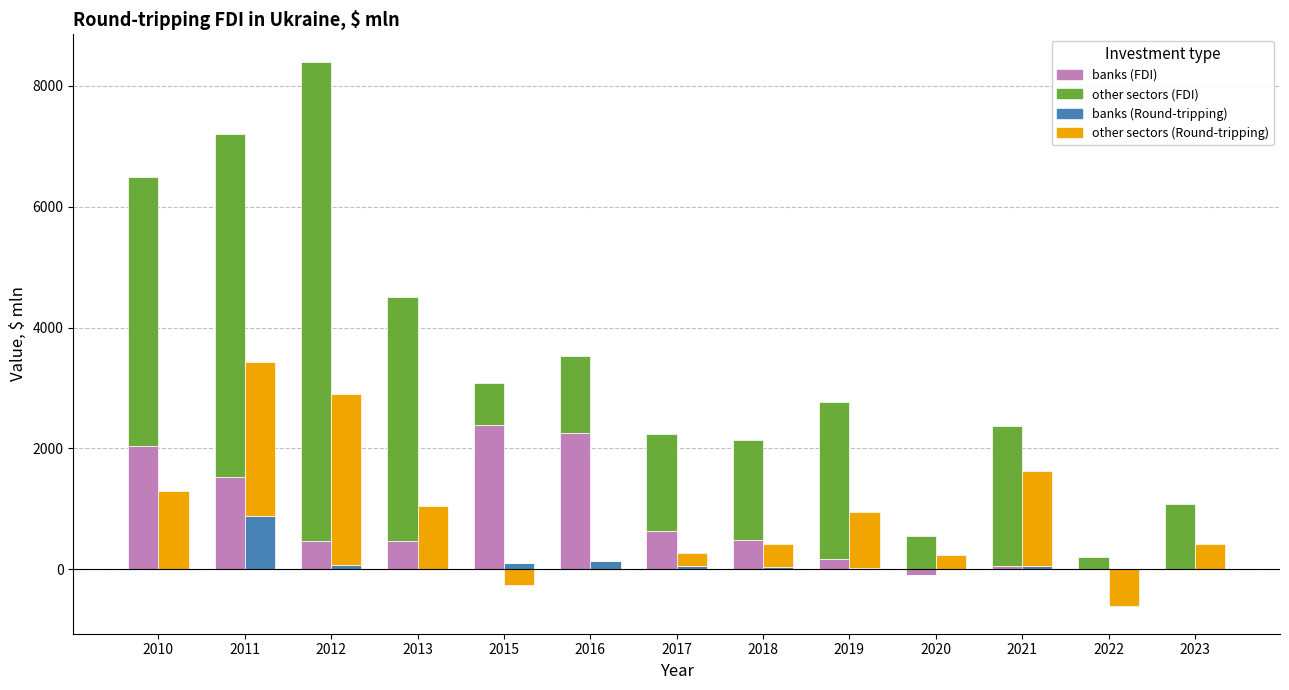

The other sectors (Round-tripping) series shows 2837.3 at 2012. True or false?

True